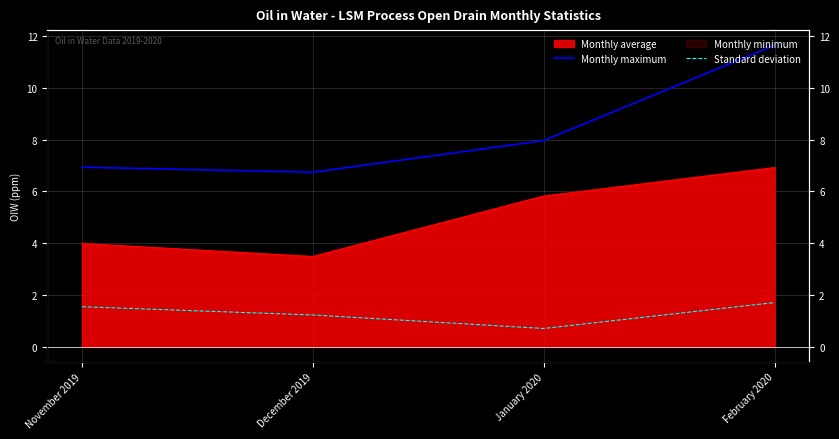

True or false: Monthly maximum and Standard deviation cross at least once.

False